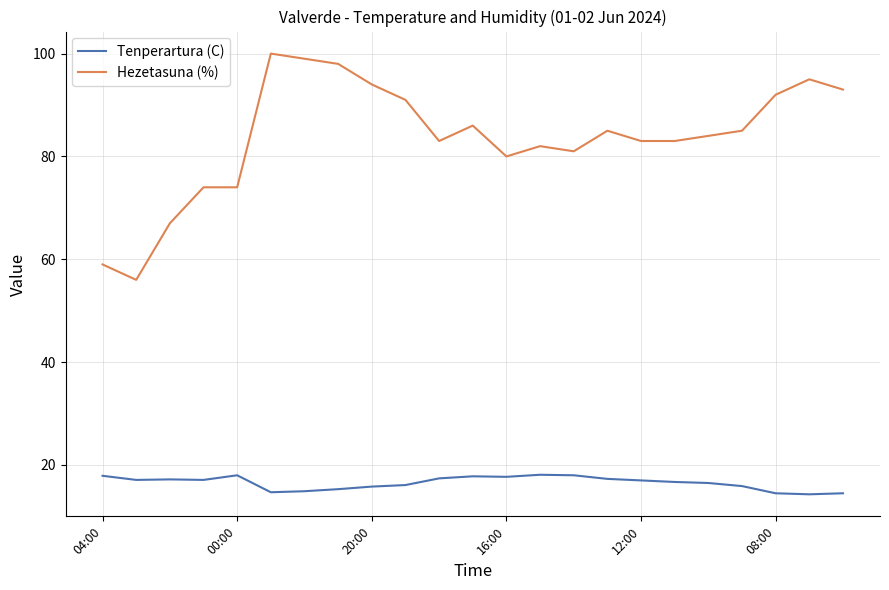

True or false: Hezetasuna (%) and Tenperartura (C) intersect in this chart.

False